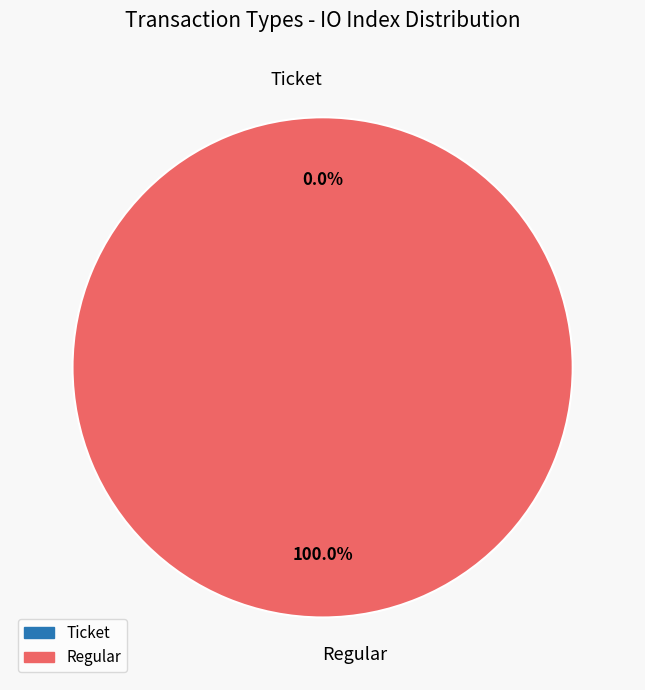

Which slice is the smallest?

Ticket